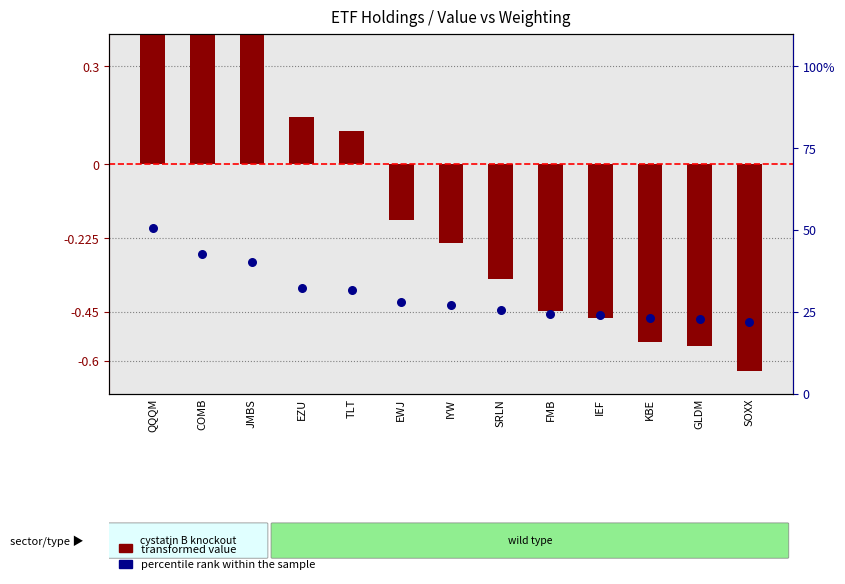

Which series contains the highest Y value?

percentile rank within sample